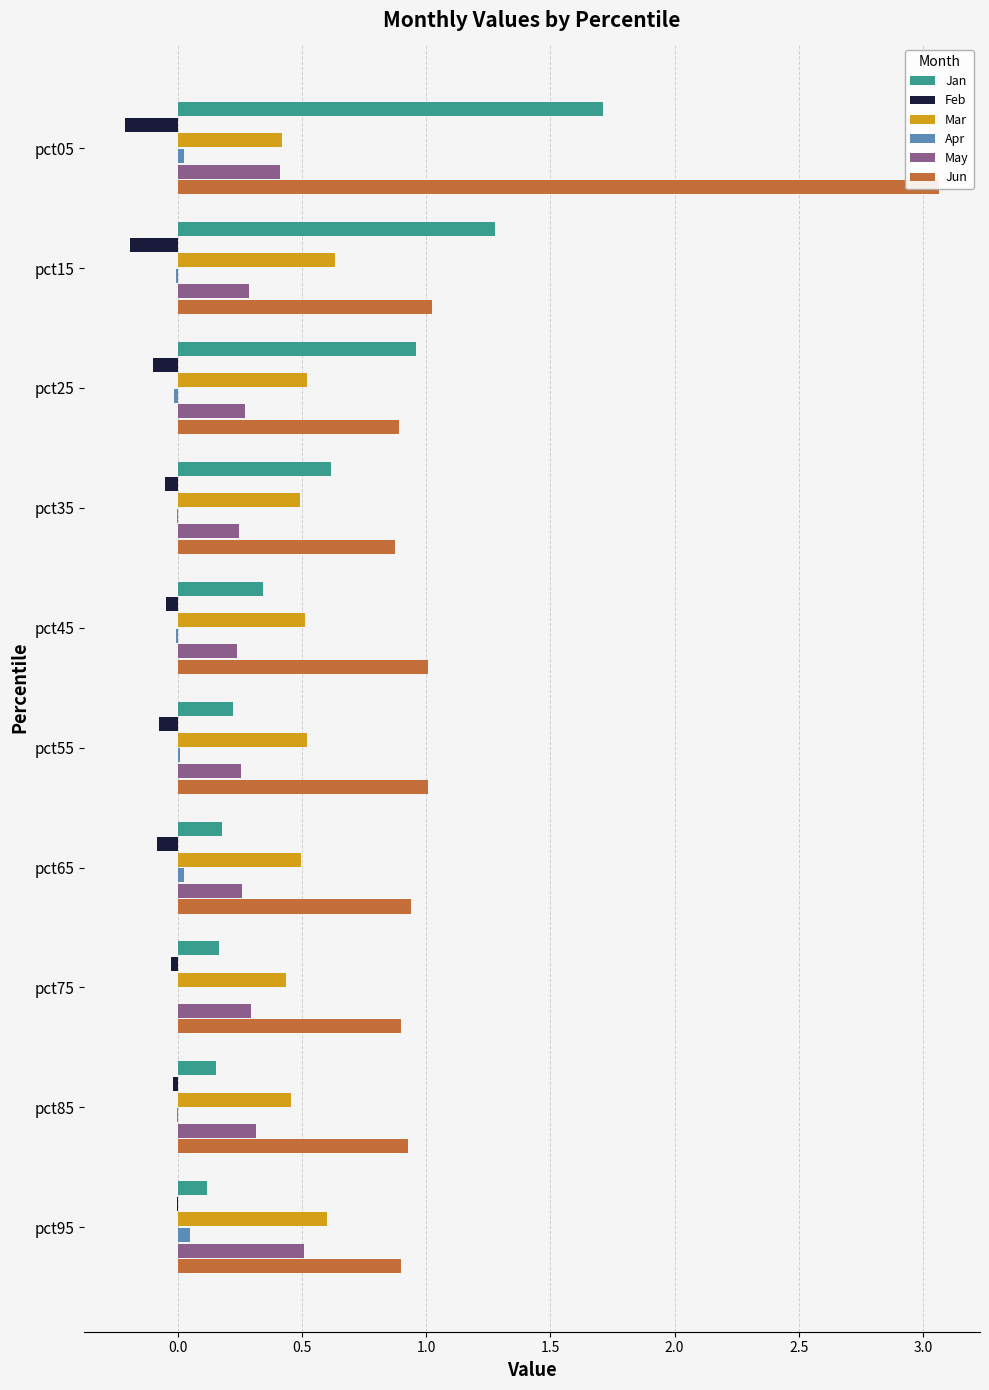

Does the chart contain stacked bars?

No